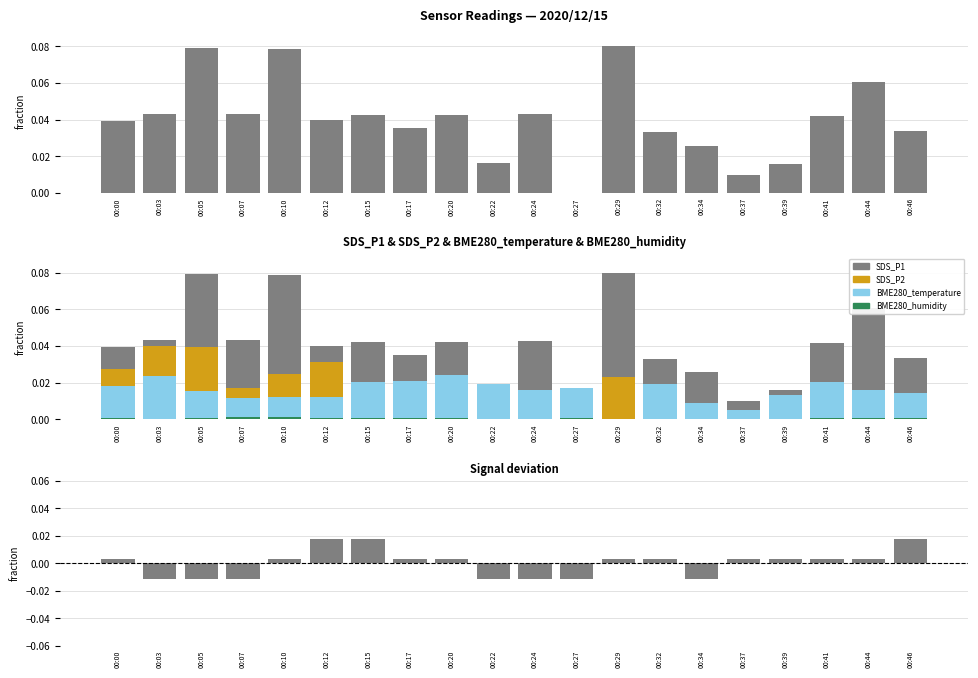

Reading left to right, extract all data points from this chart.

SDS_P1: 00:00=0.0	00:03=0.0	00:05=0.1	00:07=0.0	00:10=0.1	00:12=0.0	00:15=0.0	00:17=0.0	00:20=0.0	00:22=0.0	00:24=0.0	00:27=0.0	00:29=0.1	00:32=0.0	00:34=0.0	00:37=0.0	00:39=0.0	00:41=0.0	00:44=0.1	00:46=0.0
SDS_P2: 00:00=0.0	00:03=0.0	00:05=0.0	00:07=0.0	00:10=0.0	00:12=0.0	00:15=0.0	00:17=0.0	00:20=0.0	00:22=0.0	00:24=0.0	00:27=0.0	00:29=0.0	00:32=0.0	00:34=0.0	00:37=0.0	00:39=0.0	00:41=0.0	00:44=0.0	00:46=0.0
BME280_temperature: 00:00=0.0	00:03=0.0	00:05=0.0	00:07=0.0	00:10=0.0	00:12=0.0	00:15=0.0	00:17=0.0	00:20=0.0	00:22=0.0	00:24=0.0	00:27=0.0	00:29=0.0	00:32=0.0	00:34=0.0	00:37=0.0	00:39=0.0	00:41=0.0	00:44=0.0	00:46=0.0
BME280_humidity: 00:00=0.0	00:03=0.0	00:05=0.0	00:07=0.0	00:10=0.0	00:12=0.0	00:15=0.0	00:17=0.0	00:20=0.0	00:22=0.0	00:24=0.0	00:27=0.0	00:29=0.0	00:32=0.0	00:34=0.0	00:37=0.0	00:39=0.0	00:41=0.0	00:44=0.0	00:46=0.0